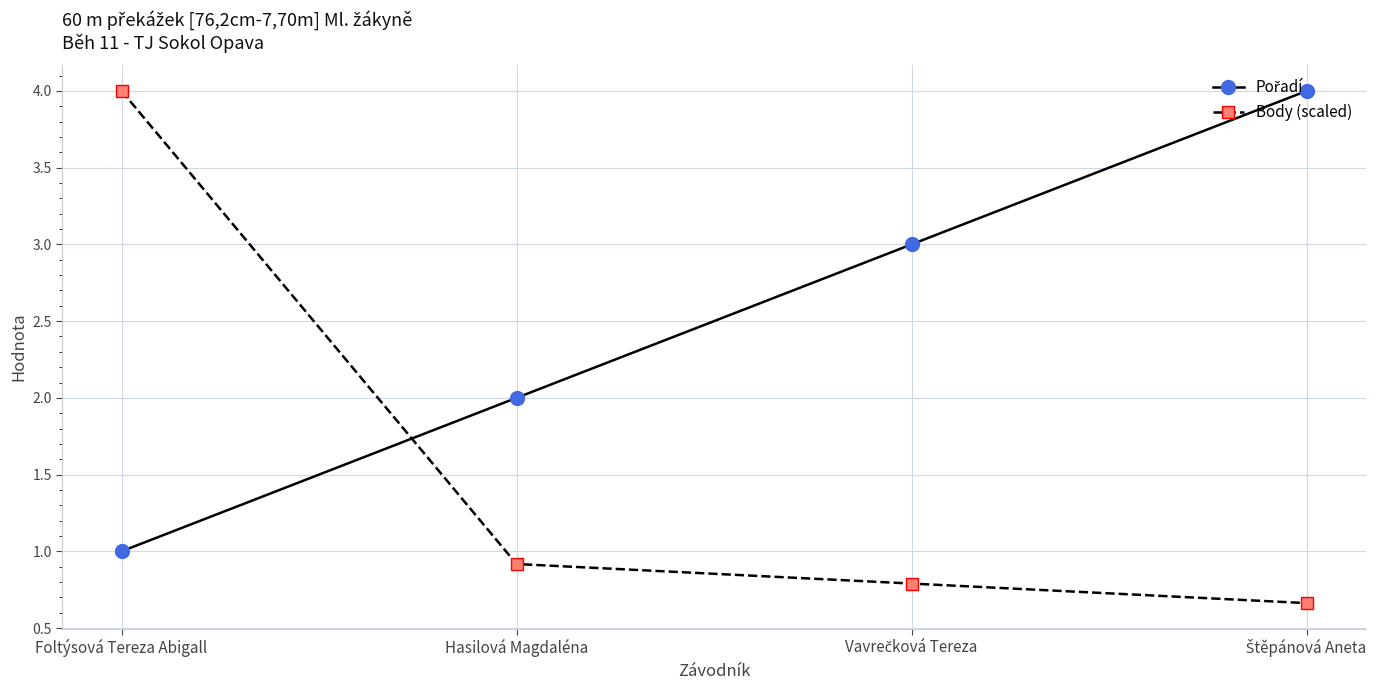

Which series has the widest spread of values?

Body (scaled)